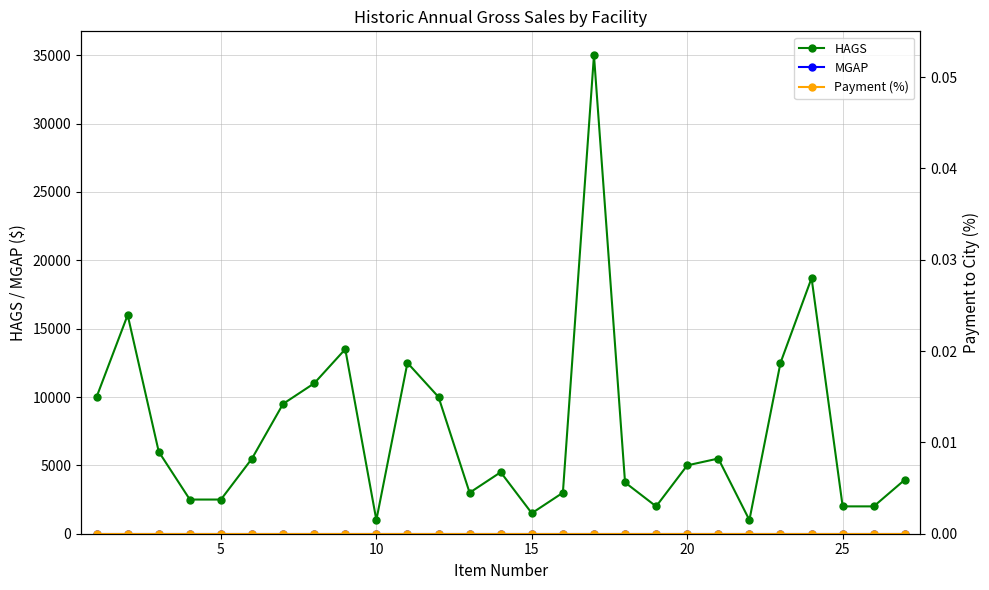

Reading left to right, extract all data points from this chart.

HAGS: 10000	16000	6000	2500	2500	5500	9500	11000	13500	1000	12500	10000	3000	4500	1500	3000	35000	3750	2000	5000	5500	1000	12500	18700	2000	2000	3950
MGAP: 0	0	0	0	0	0	0	0	0	0	0	0	0	0	0	0	0	0	0	0	0	0	0	0	0	0	0
Payment (%): 0	0	0	0	0	0	0	0	0	0	0	0	0	0	0	0	0	0	0	0	0	0	0	0	0	0	0